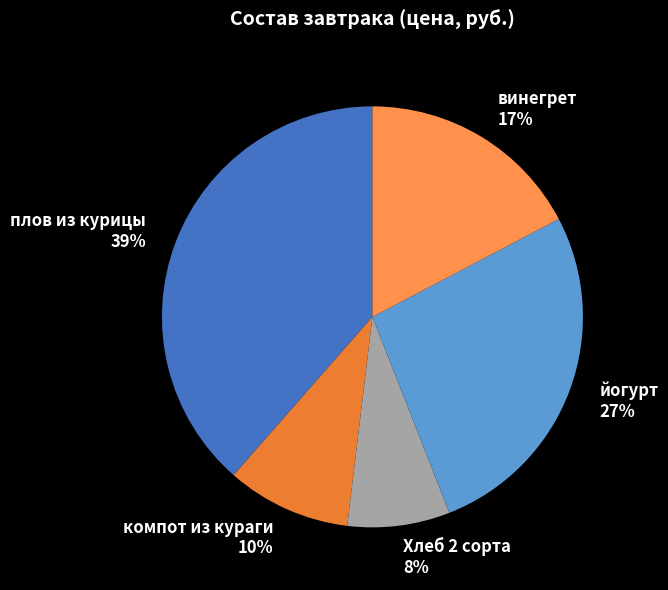

Which category has the smallest portion of the pie?

Хлеб 2 сорта